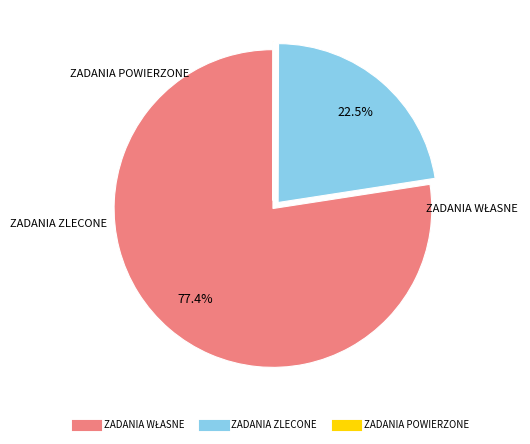

What percentage is NOT represented by ZADANIA ZLECONE?

77.5%